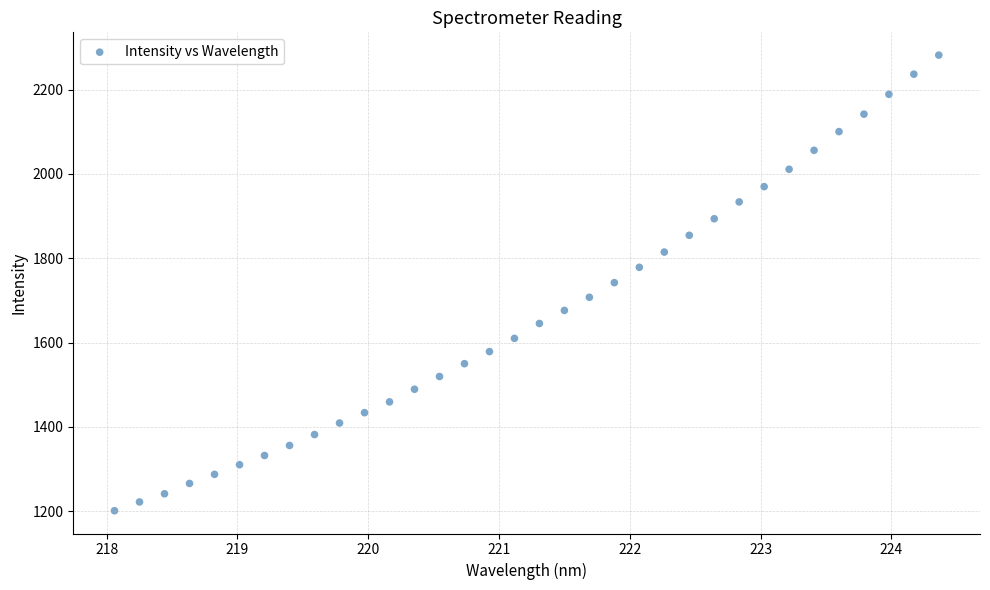

What is the range of Y values (max minus min)?

1080.0